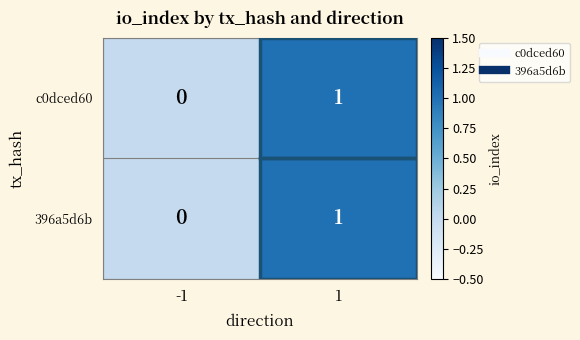

List the labels in order of 396a5d6b value, largest first.

1, -1